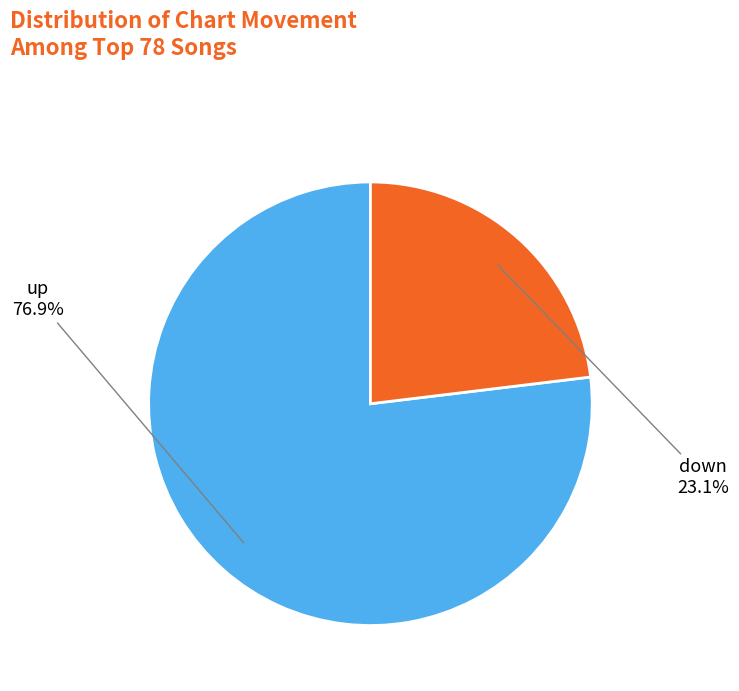

Combined, what portion of the pie is down and up?

100.0%